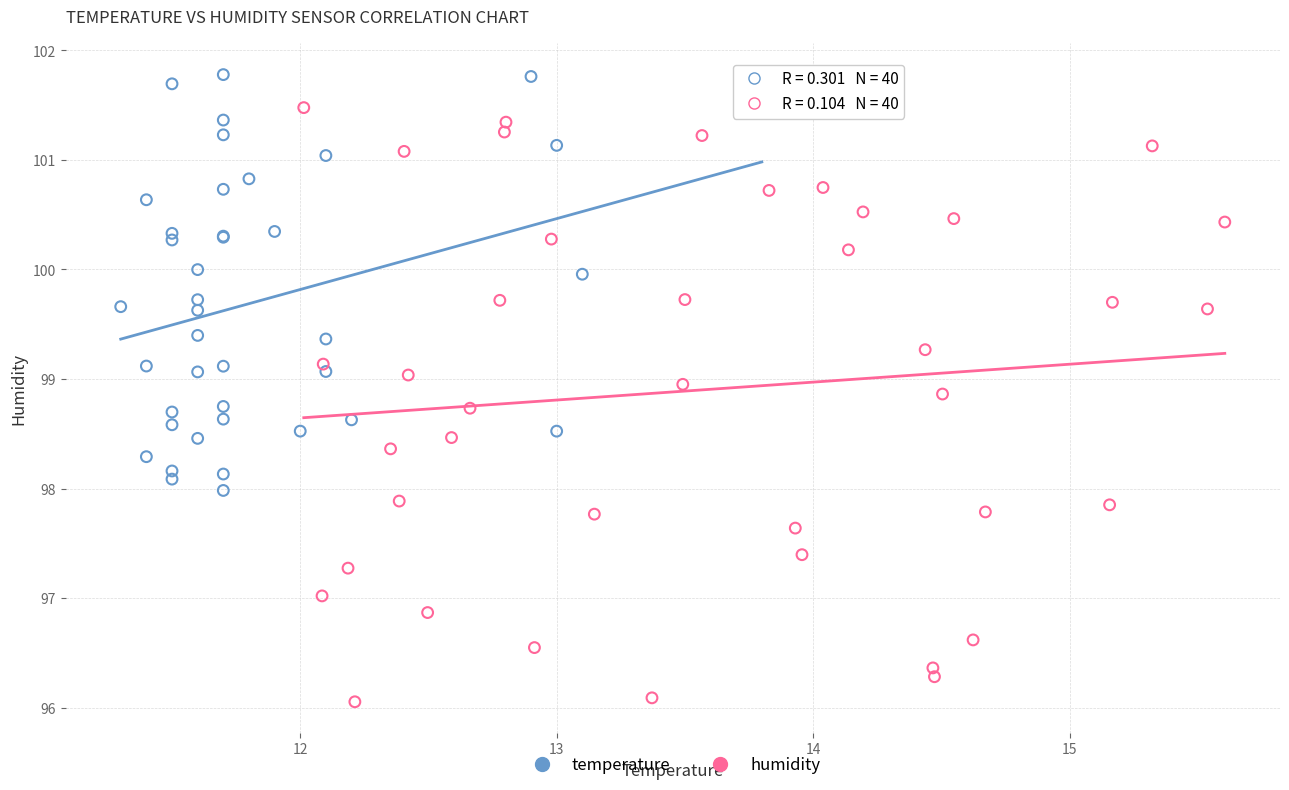

Which series has the largest Y range (max minus min)?

humidity